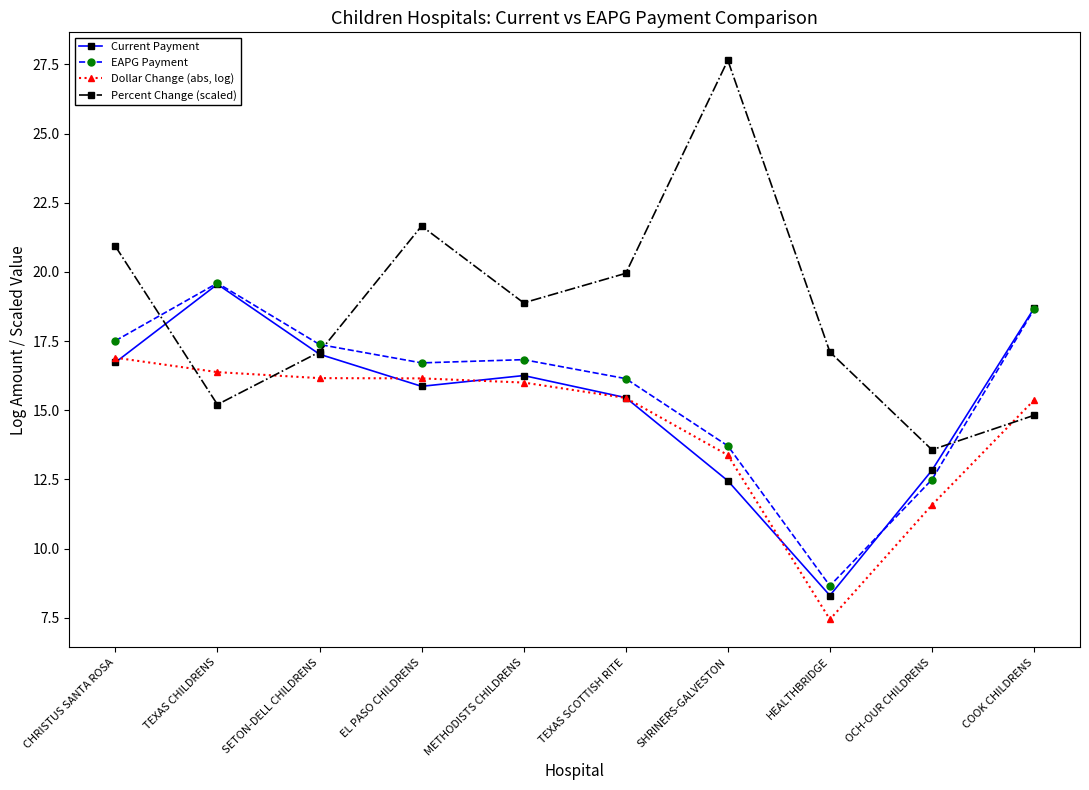

What is the spread (max minus min) of values at TEXAS SCOTTISH RITE?

4.5